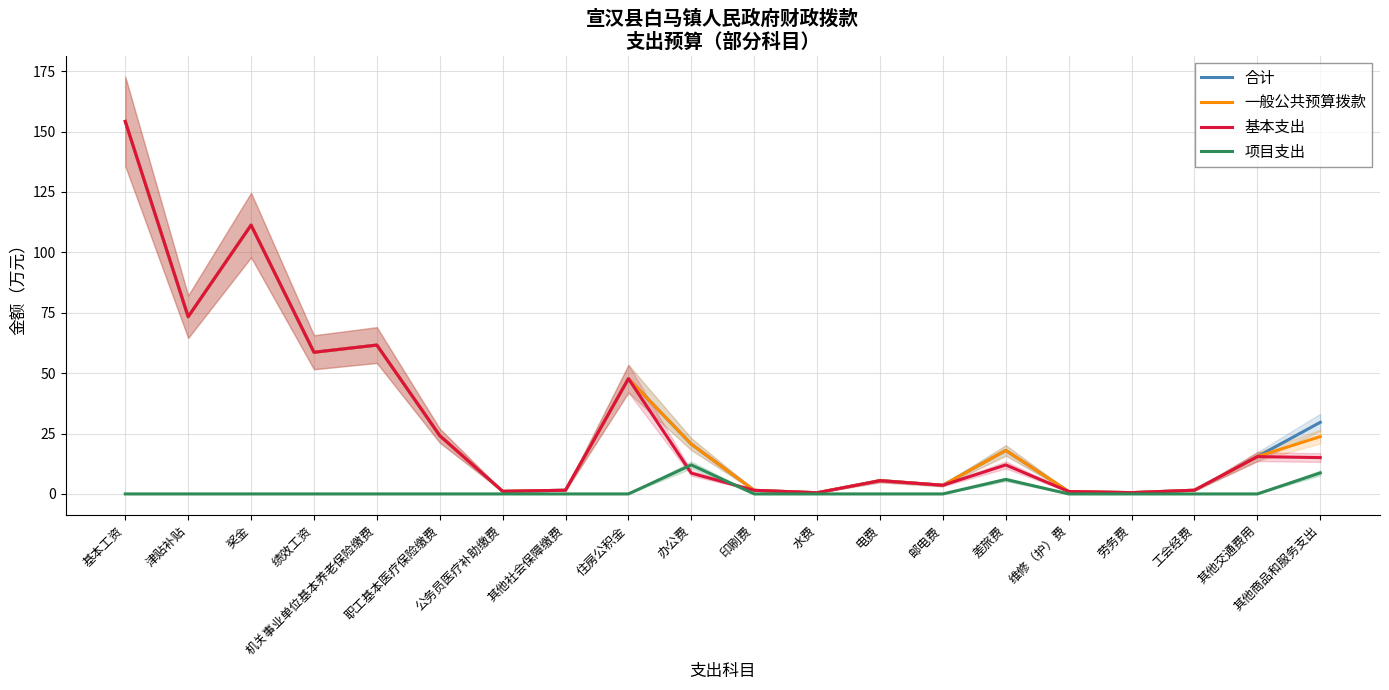

True or false: 合计 and 基本支出 cross at least once.

False